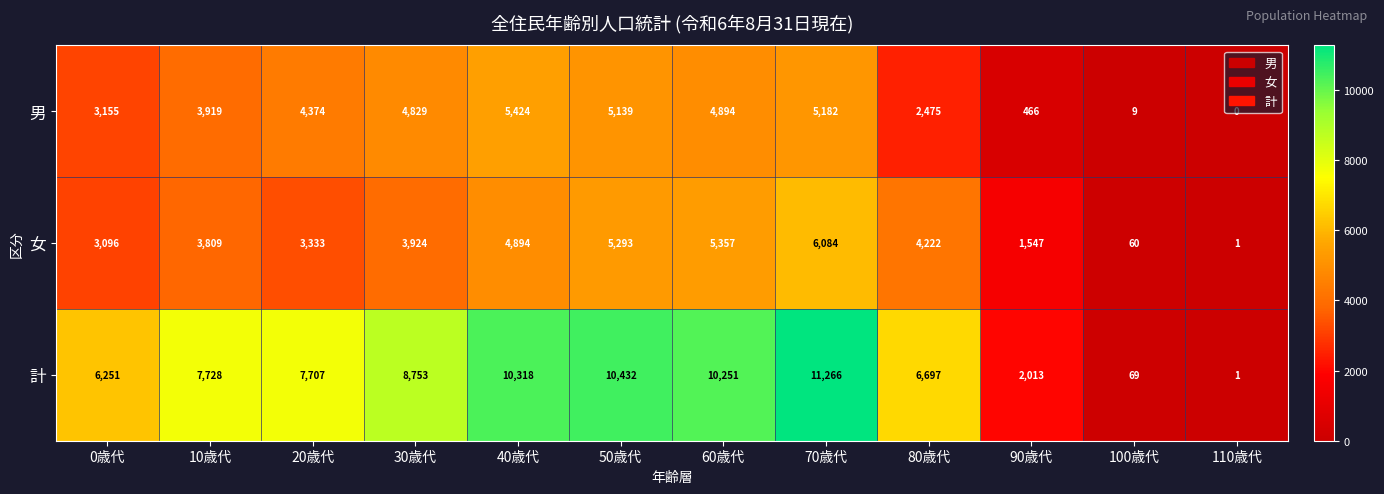

List the series in order of their peak value, highest first.

計, 女, 男